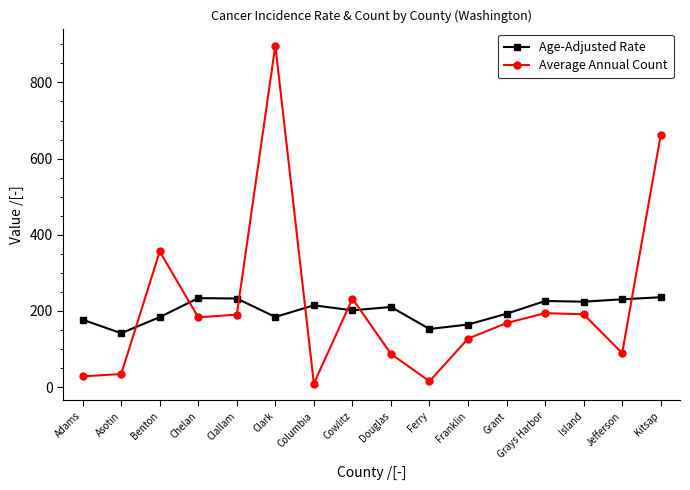

Where is Average Annual Count nearest to the value 453?

Benton